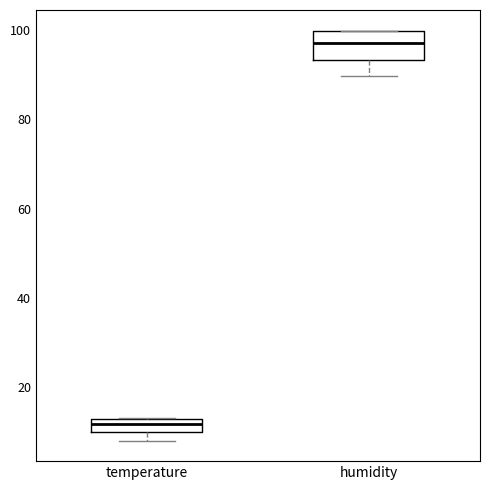

Reading left to right, transcribe this box plot: for each box, give where its median line is, the range the box spans, and where its two whiskers end, as read against the y-axis. The values are not printed on the chart, so give them approximately, as read against the axis.

temperature: median 12 (inside the box), box 10 to 12, whiskers 8 to 14
humidity: median 98, box 94 to 100, whiskers 90 to 100